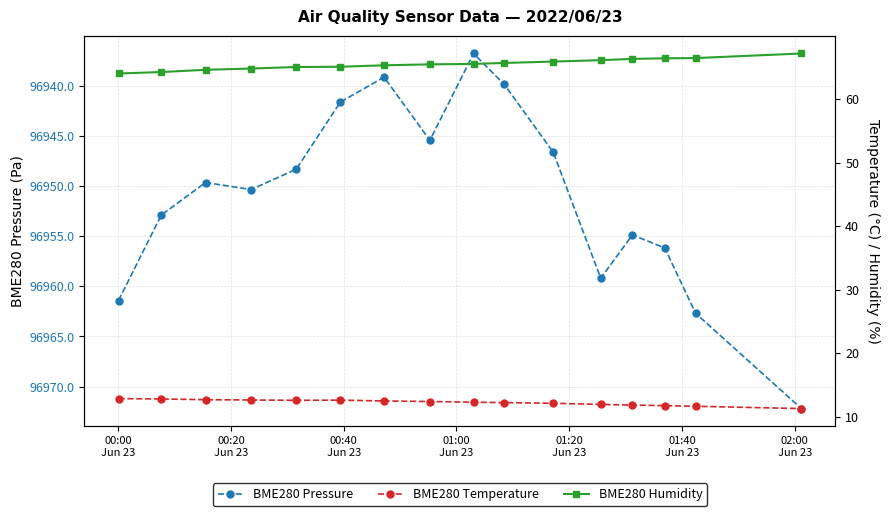

True or false: BME280 Temperature and BME280 Humidity cross at least once.

False